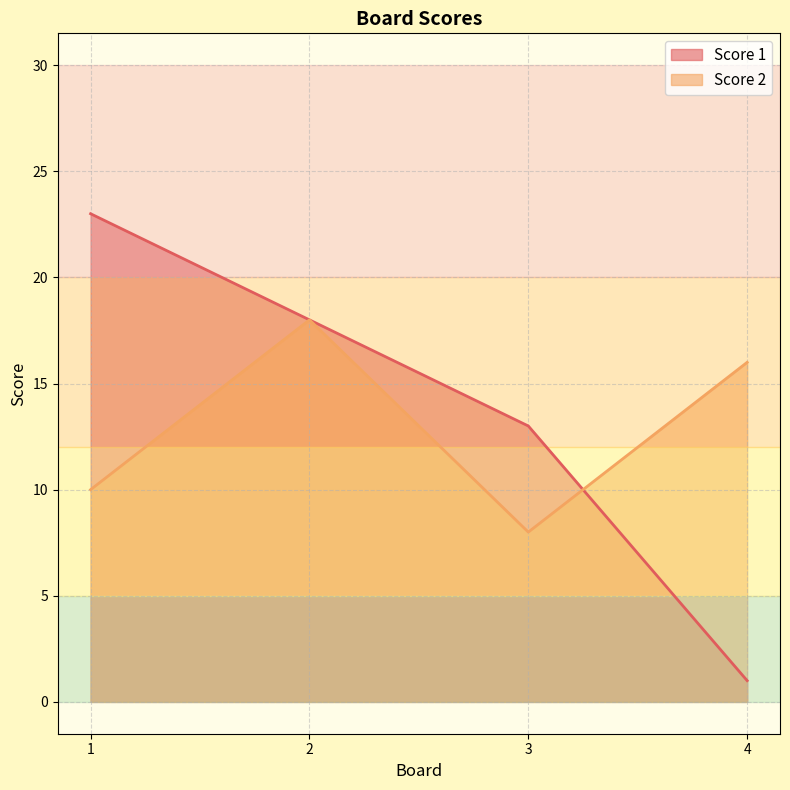

What is the total value across all series at 3?

21